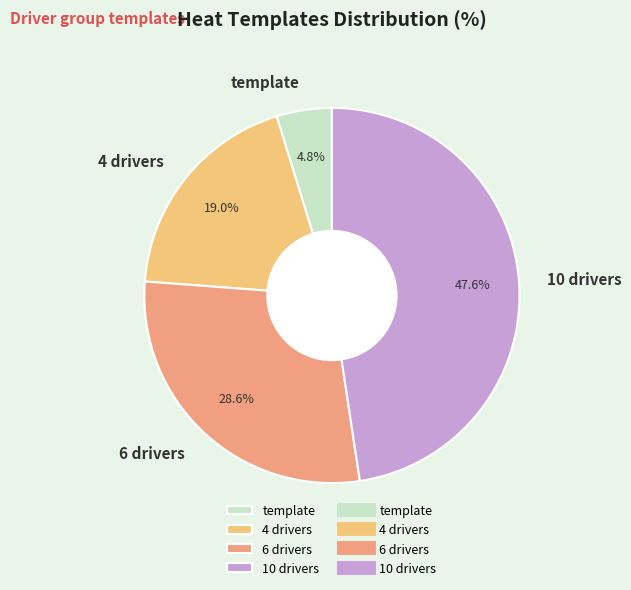

Do 4 drivers and template together represent more than half of the pie?

No